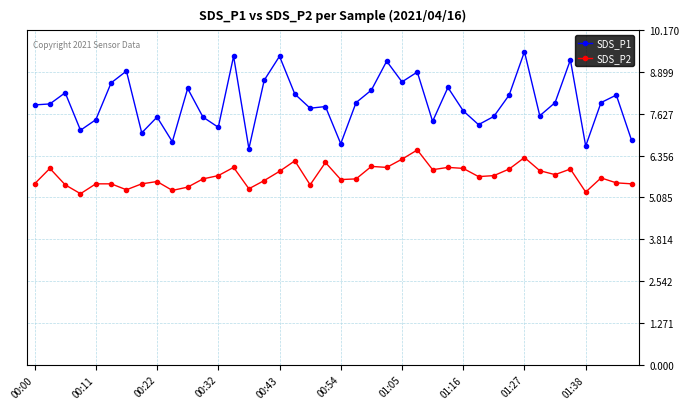

True or false: SDS_P1 has more than 2 points higher than both neighbors.

True